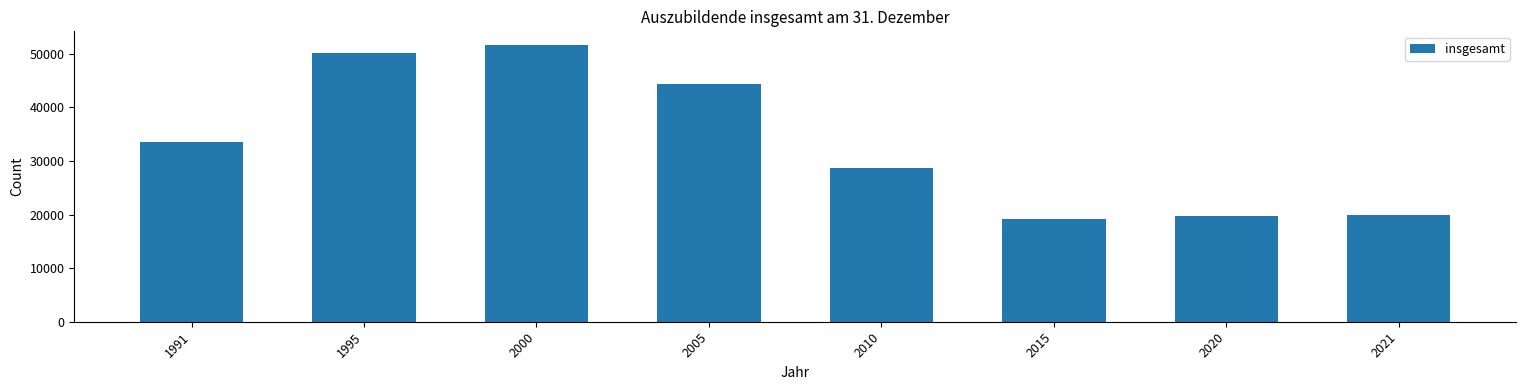

Reading left to right, list all the values displayed in this chart.

1991=33559	1995=50223	2000=51632	2005=44414	2010=28787	2015=19263	2020=19671	2021=19953